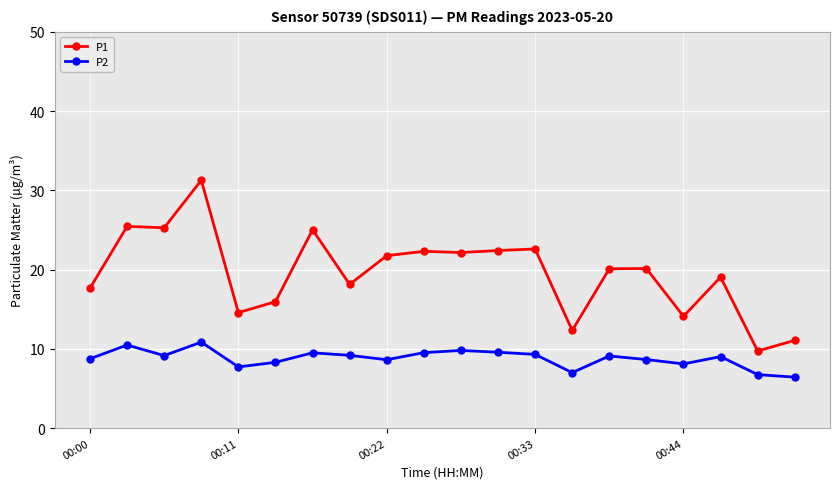

Which series has the largest total across all categories?

P1